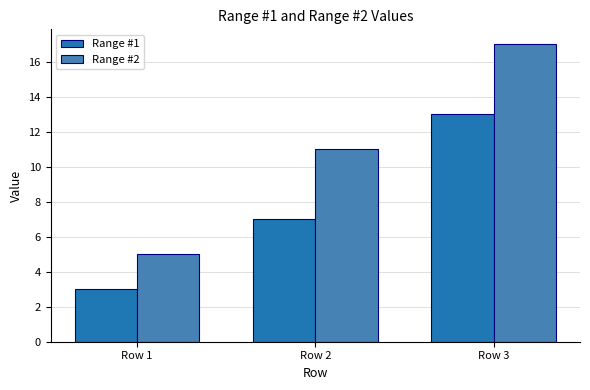

What is the spread (max minus min) of values at Row 2?

4